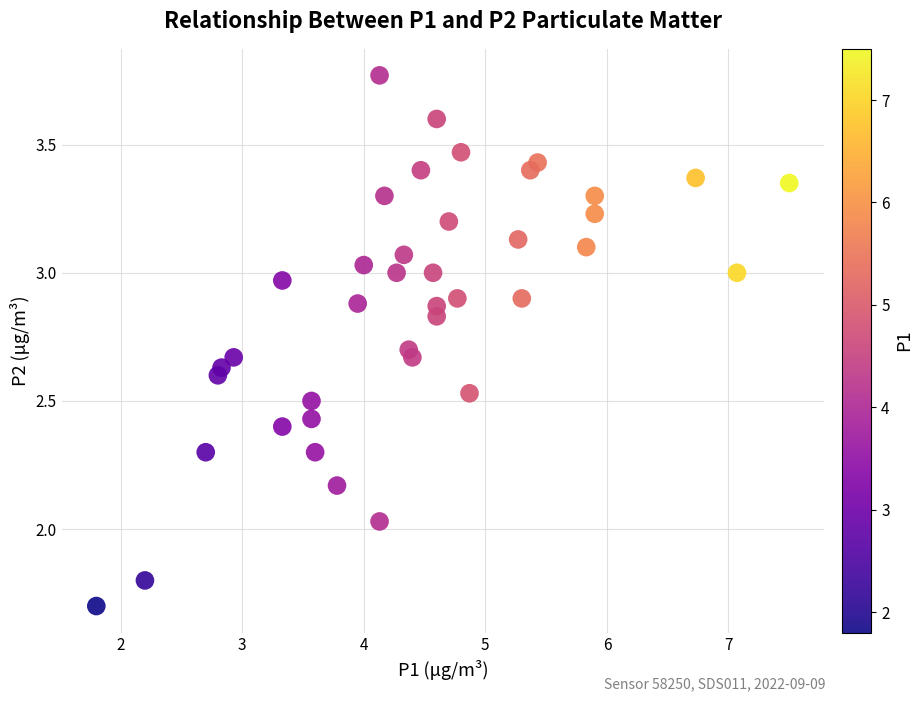

What is the range of Y values (max minus min)?

2.1